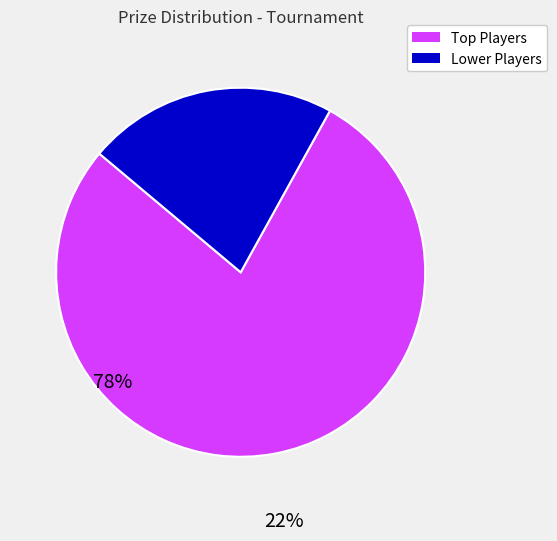

Is there a majority slice in this chart?

Yes